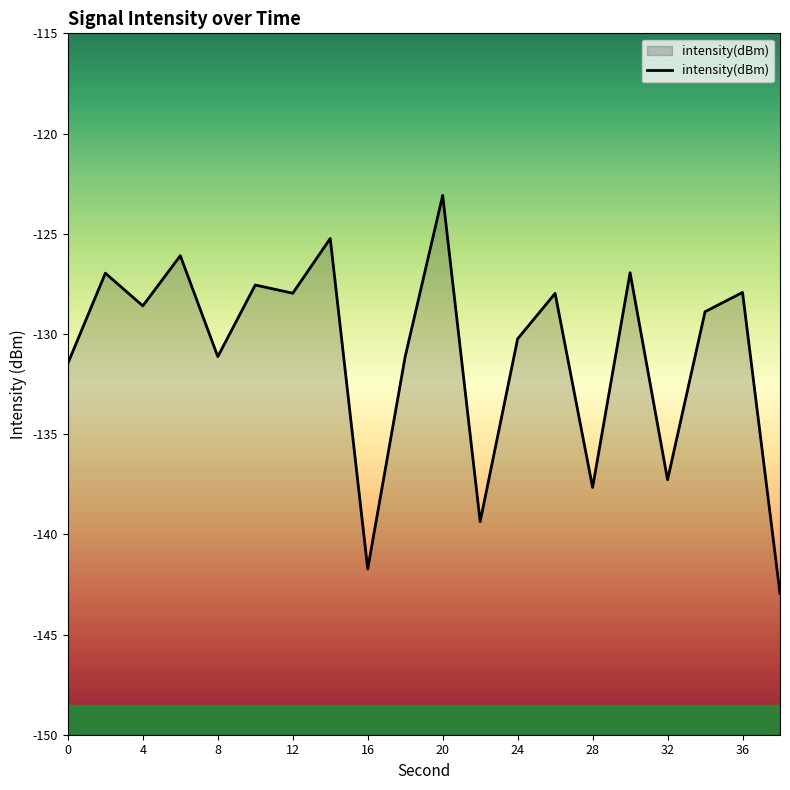

What is the sum of all values?

-2620.2